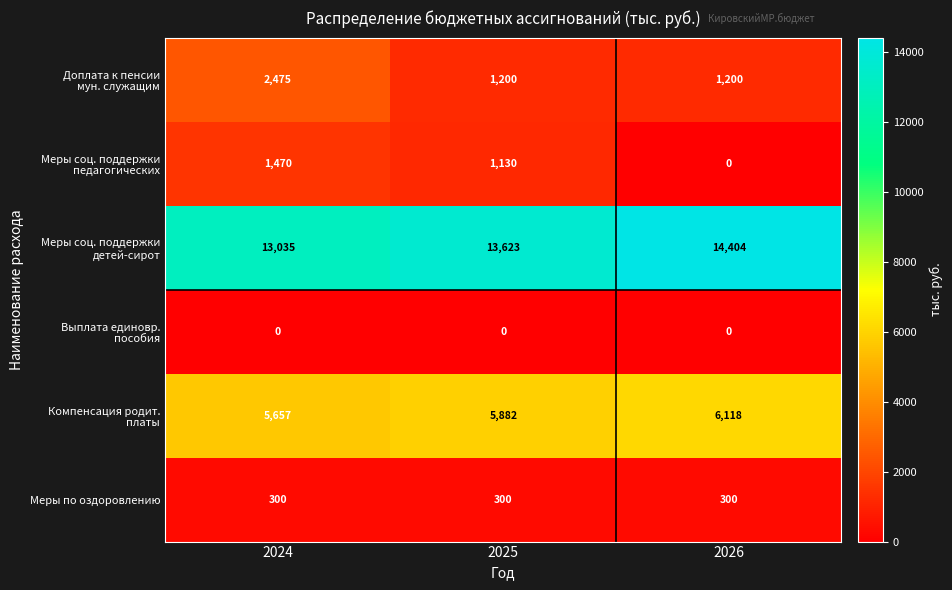

What is the maximum value shown in the chart?

14404